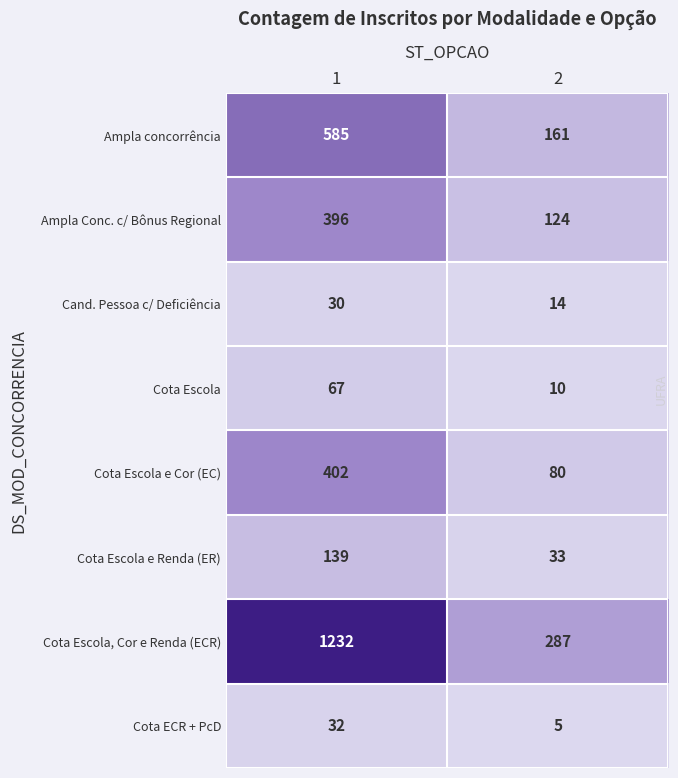

At which category is the sum across all series the highest?

1